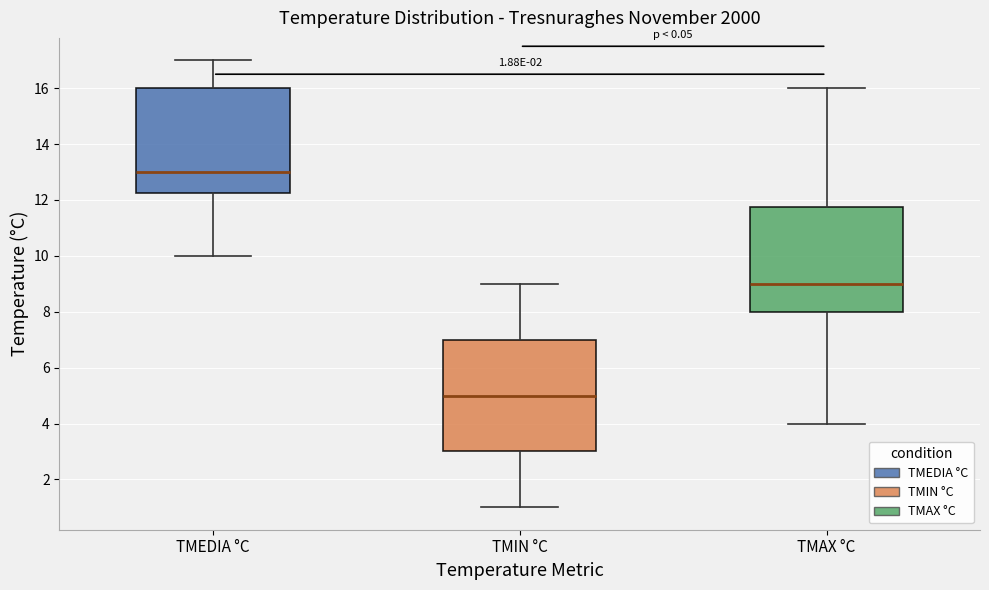

Which box has the highest median line?

TMEDIA °C